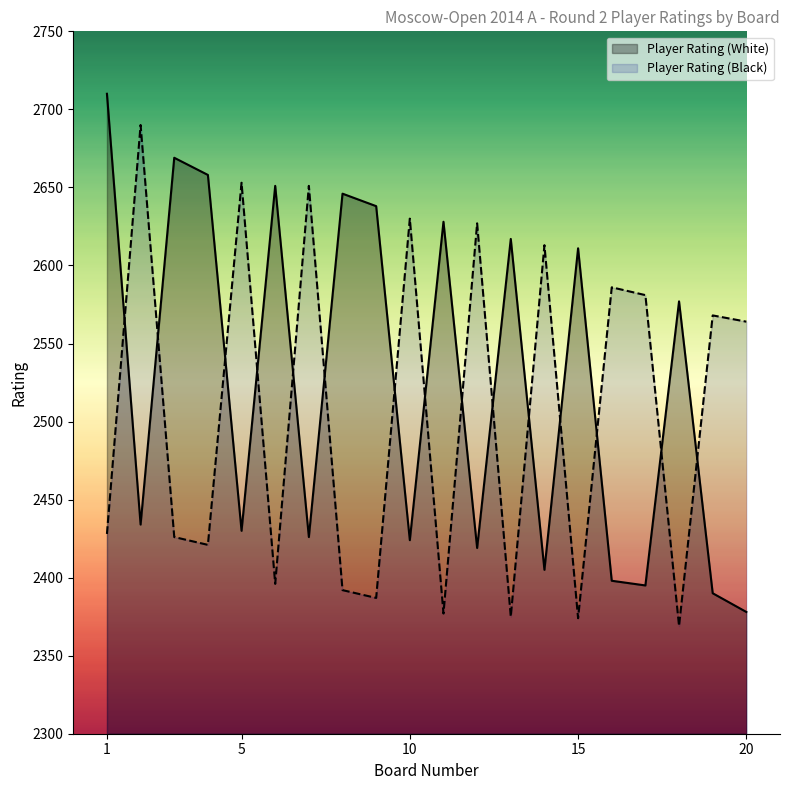

Rank the series at 4 from highest to lowest value.

Player Rating (White), Player Rating (Black)